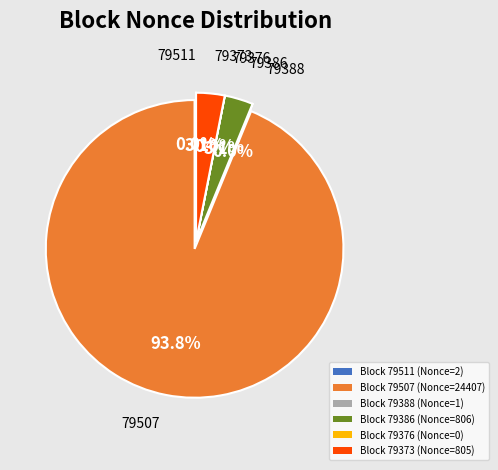

To the nearest percent, what is the average slice percentage?

17%